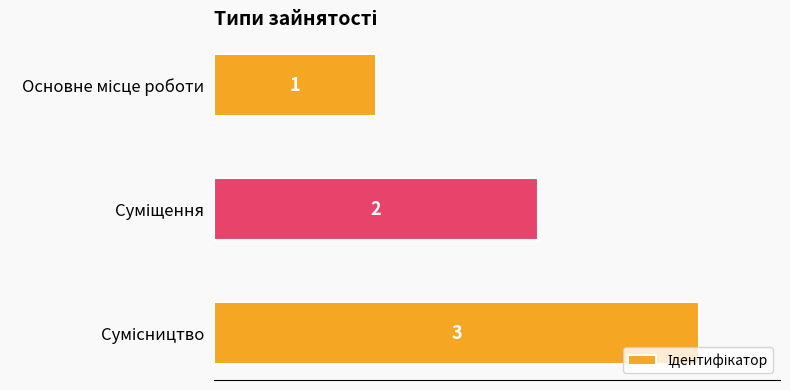

How many categories are shown in the chart?

3